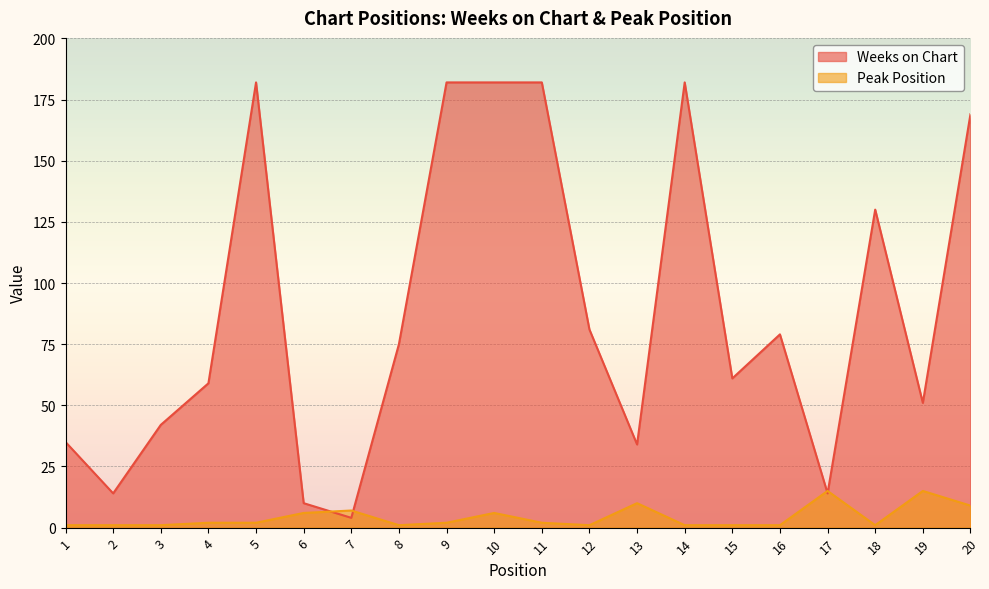

The value of Peak Position at 4 is 2. True or false?

True